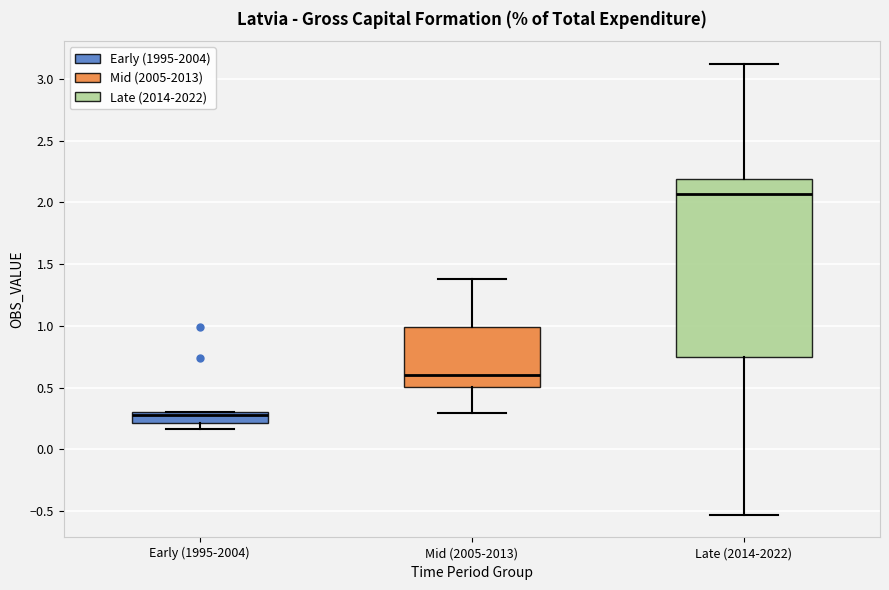

Comparing the boxes themselves (not the whiskers), which one is the tallest?

Late (2014-2022)